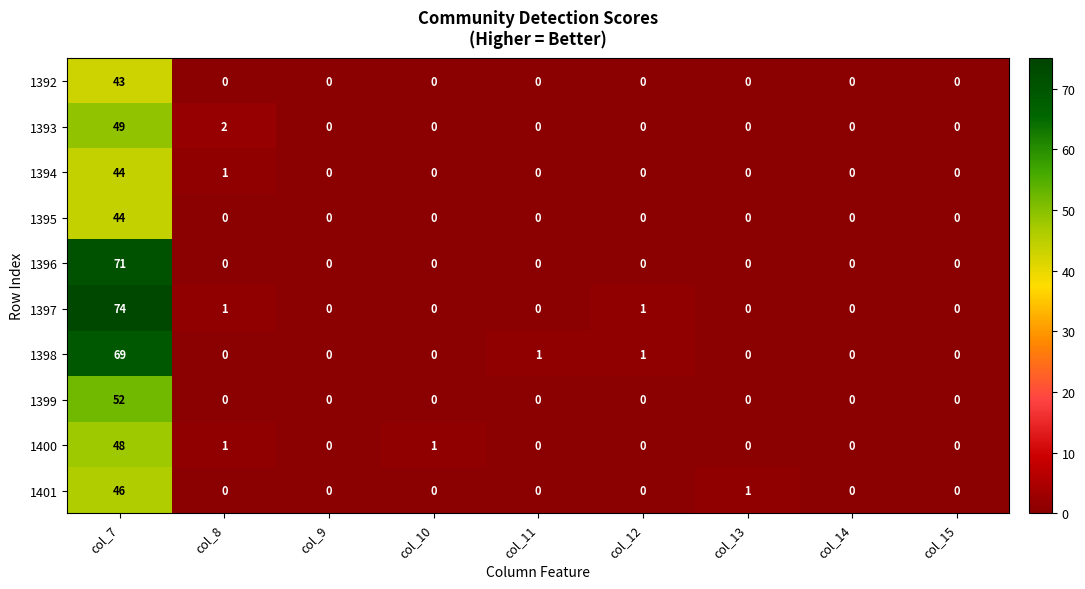

At which category is the sum across all series the highest?

col_7